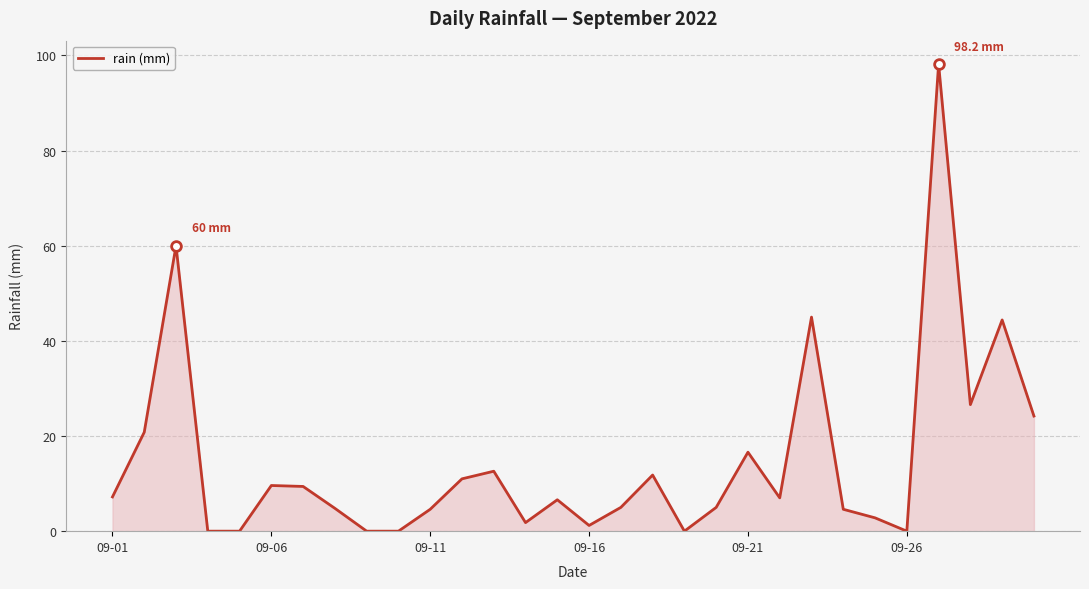

What is the greatest value displayed?

98.2